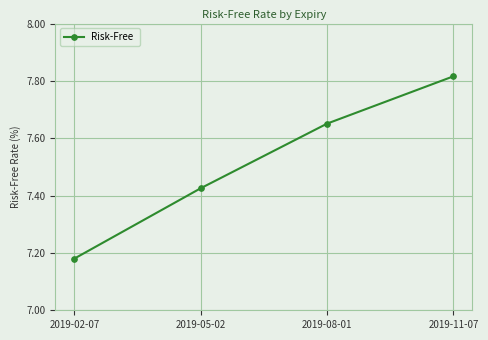

What is the difference between the maximum and minimum values?

0.6